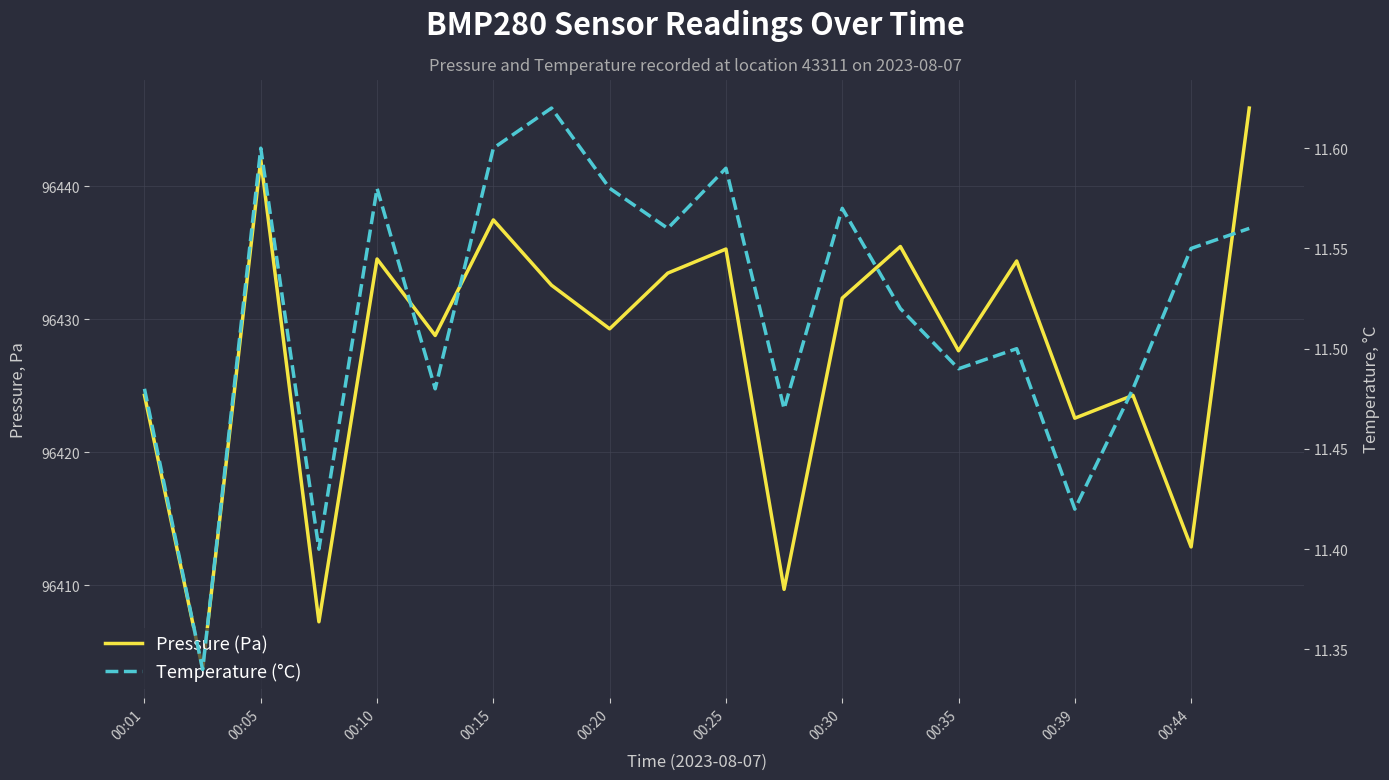

Where is Pressure (Pa) nearest to the value 96424?

00:01